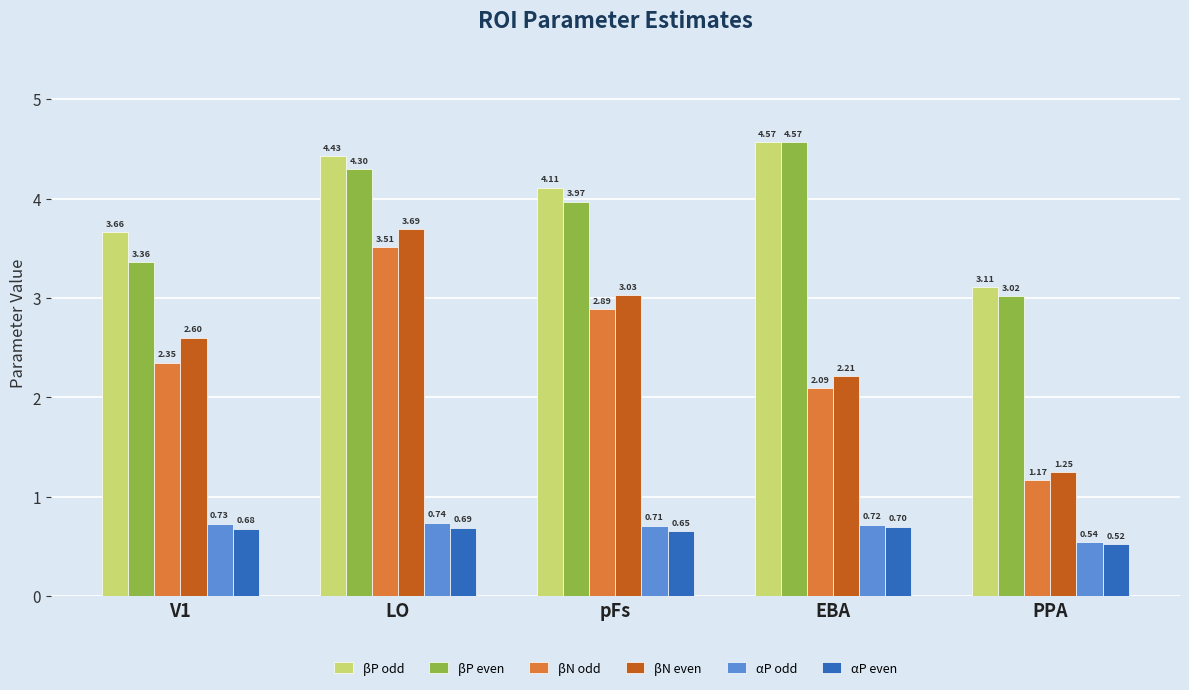

How many series are shown in this chart?

6